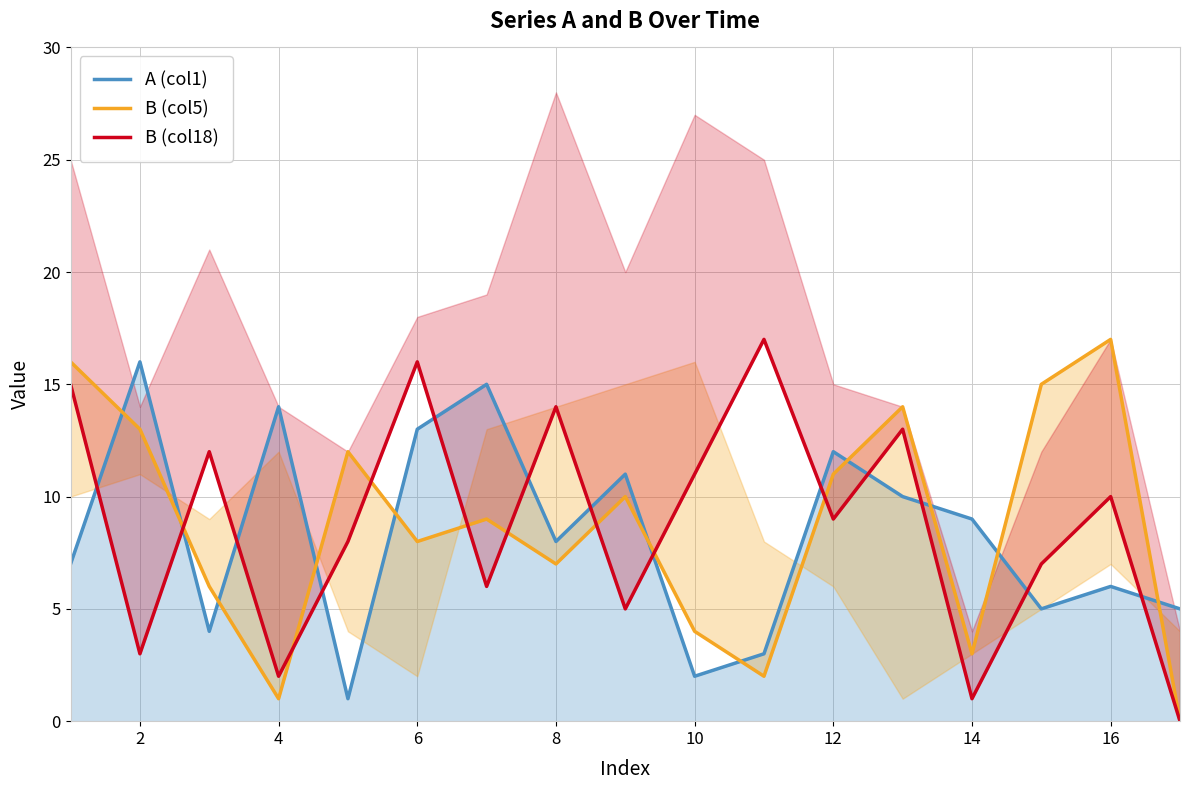

What is the approximate value of A (col1) at 16, to the nearest 10?

10